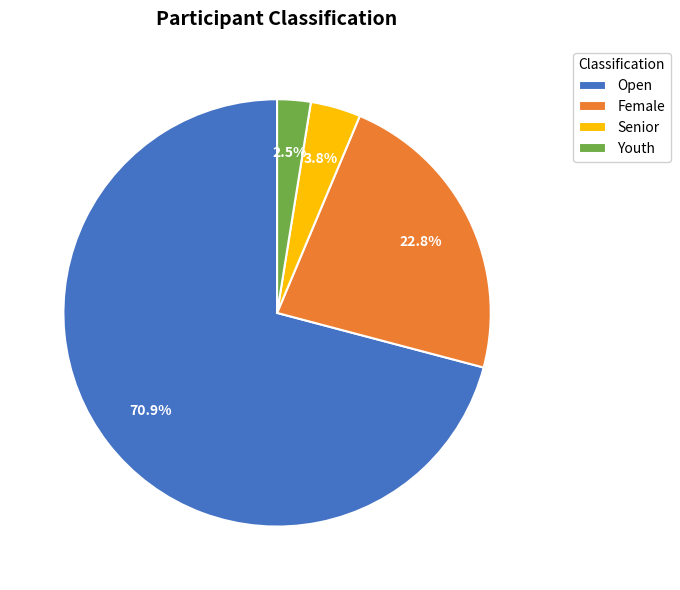

Which category accounts for the majority?

Open